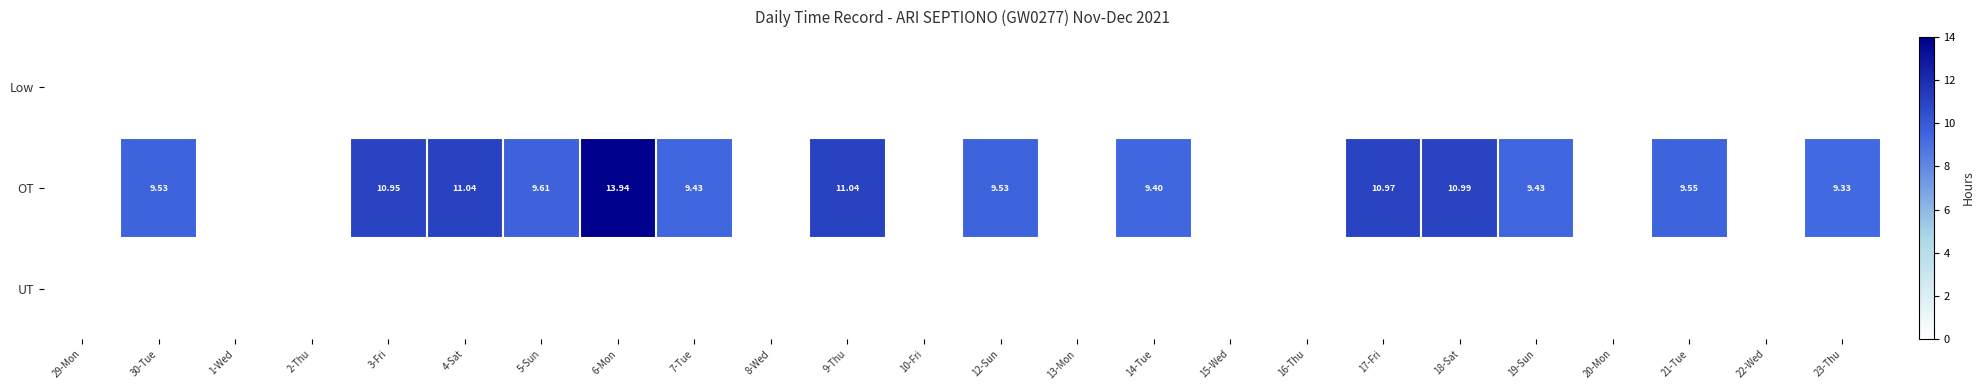

Between 17-Fri and 16-Thu, which is larger?

17-Fri